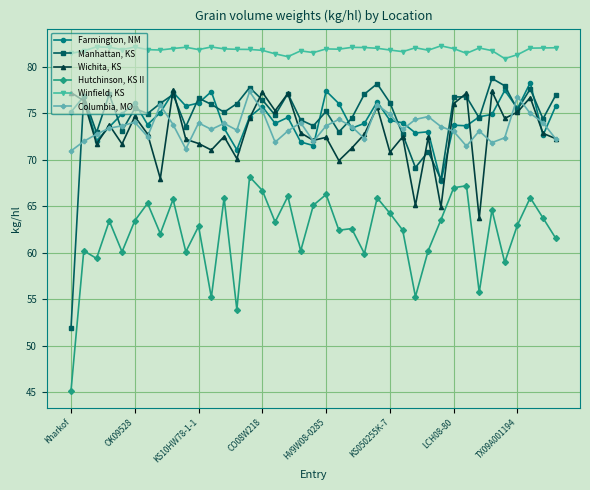

True or false: Winfield, KS and Manhattan, KS cross at least once.

False